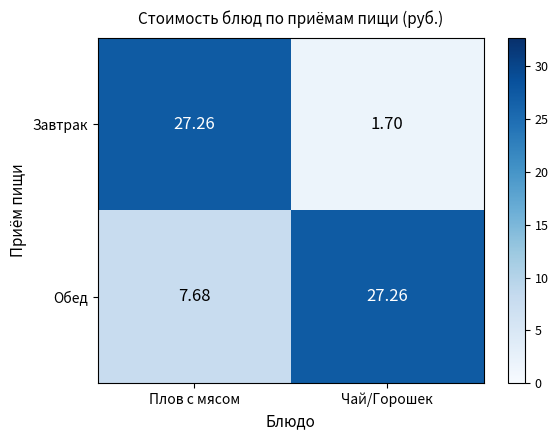

How many series are shown in this chart?

2